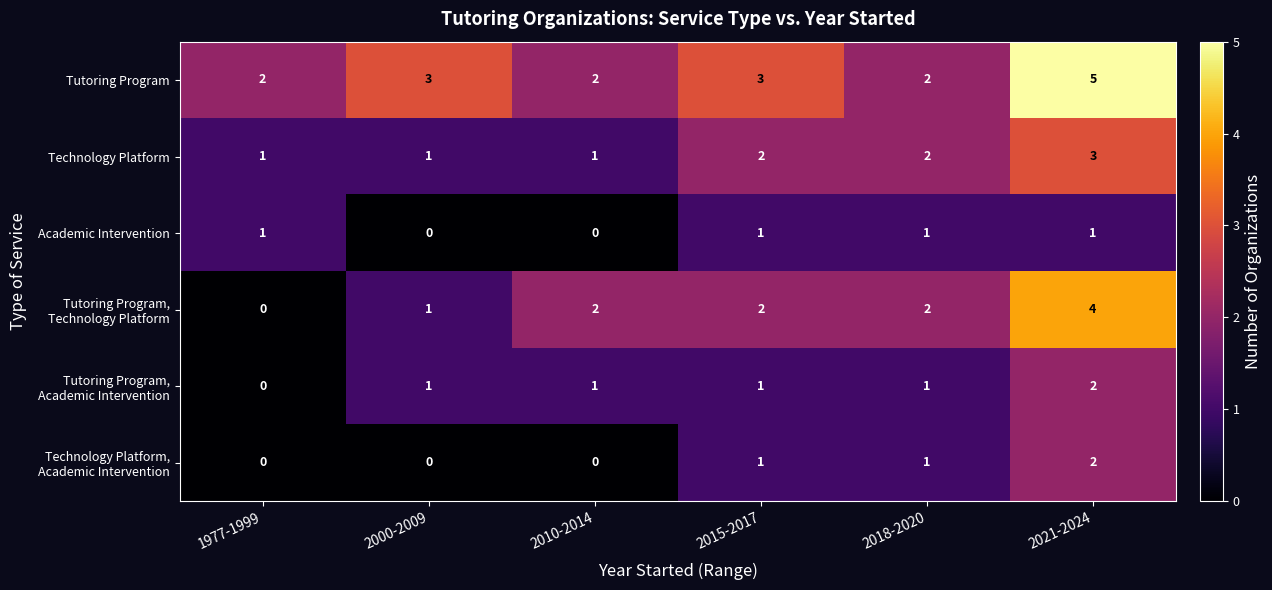

True or false: Technology Platform has a value of 2 at 2015-2017.

True